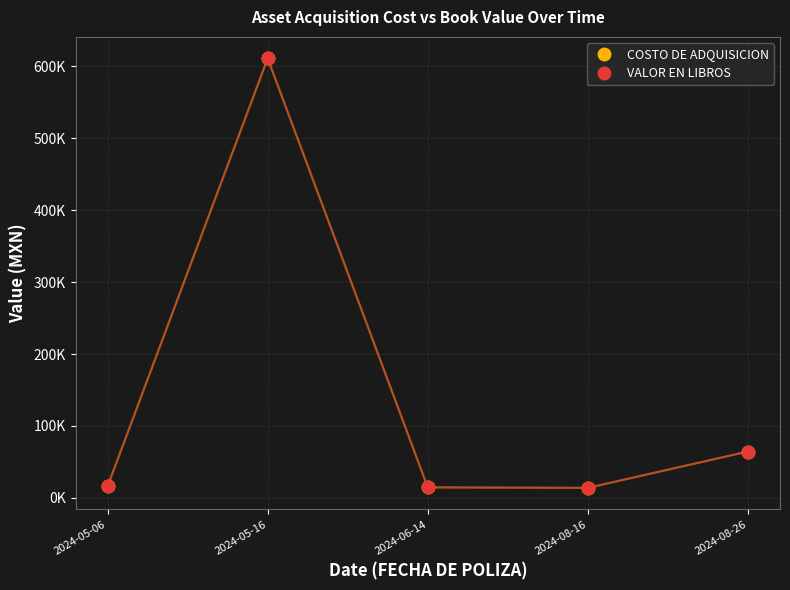

At which category does the chart reach its peak across all series?

2024-05-16